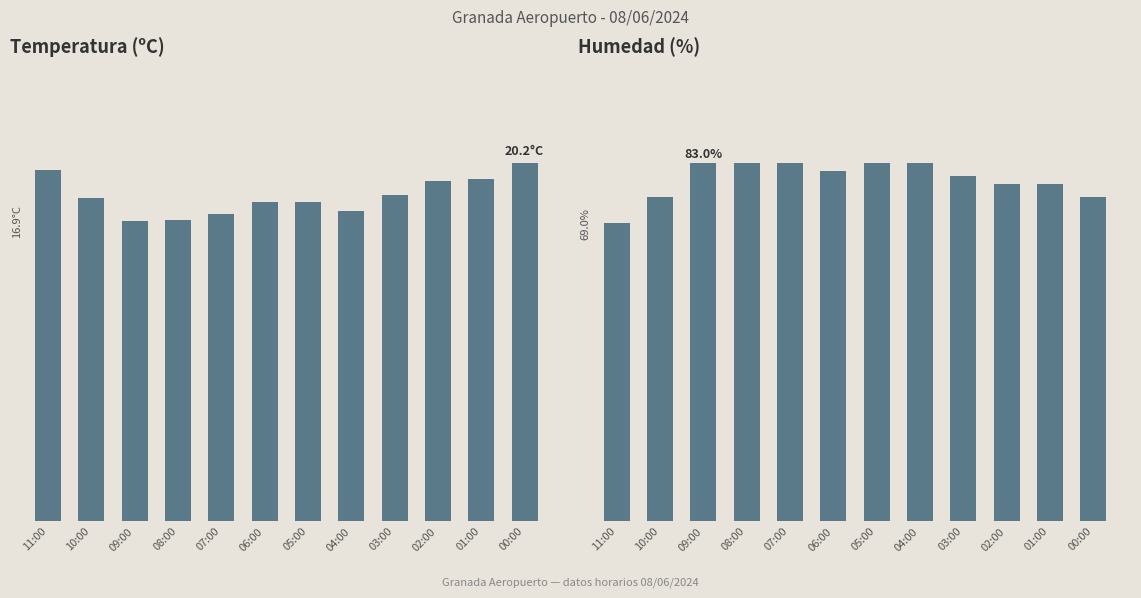

Where is Humedad (%) nearest to the value 76?

10:00